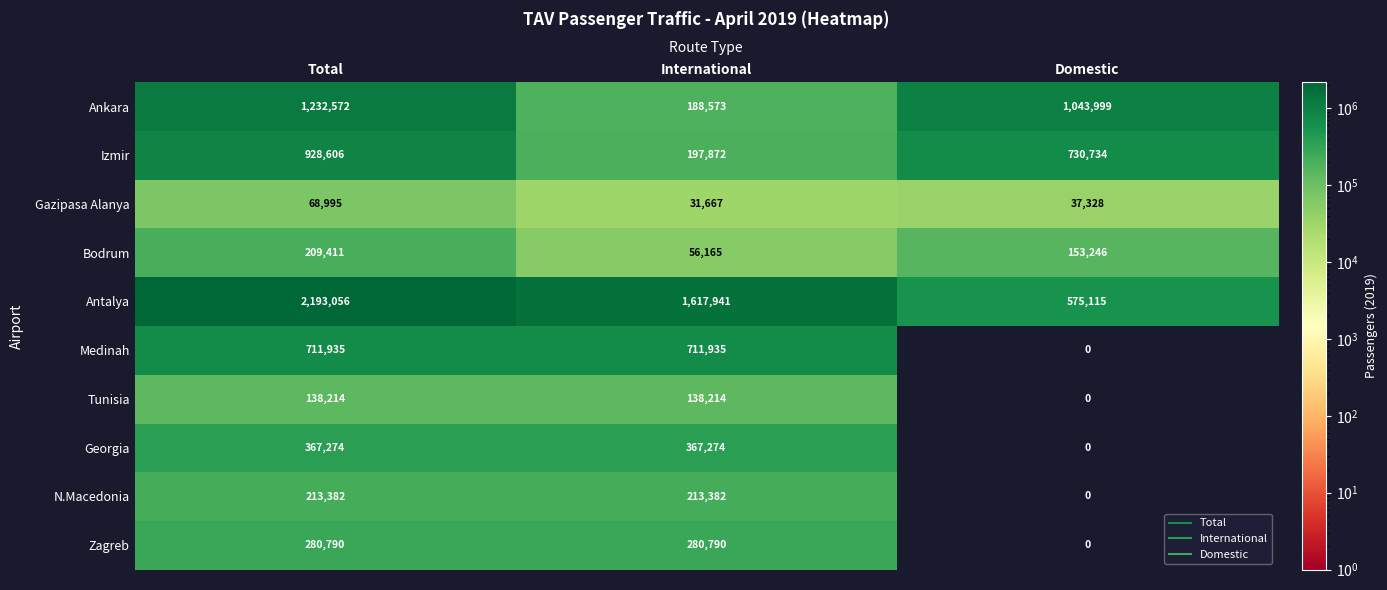

Reading left to right, what are all the values shown in this chart?

Ankara: Total=1232572	International=188573	Domestic=1043999
Izmir: Total=928606	International=197872	Domestic=730734
Gazipasa Alanya: Total=68995	International=31667	Domestic=37328
Bodrum: Total=209411	International=56165	Domestic=153246
Antalya: Total=2193056	International=1617941	Domestic=575115
Medinah: Total=711935	International=711935	Domestic=0
Tunisia: Total=138214	International=138214	Domestic=0
Georgia: Total=367274	International=367274	Domestic=0
N.Macedonia: Total=213382	International=213382	Domestic=0
Zagreb: Total=280790	International=280790	Domestic=0